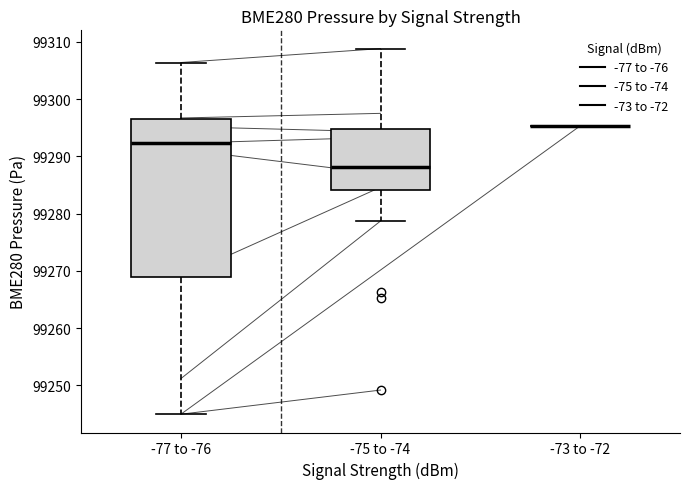

Where does the lower whisker of the box for -75 to -74 end on the y-axis? The values are not printed on the chart, so give them approximately, as read against the axis.

99279